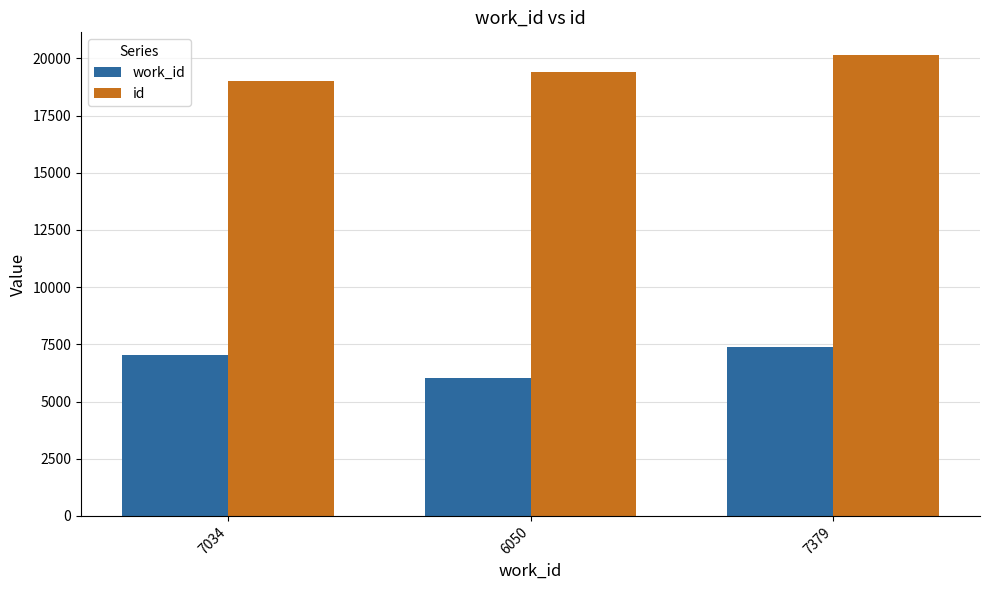

What is the label of the 1st bar from the left?

7034